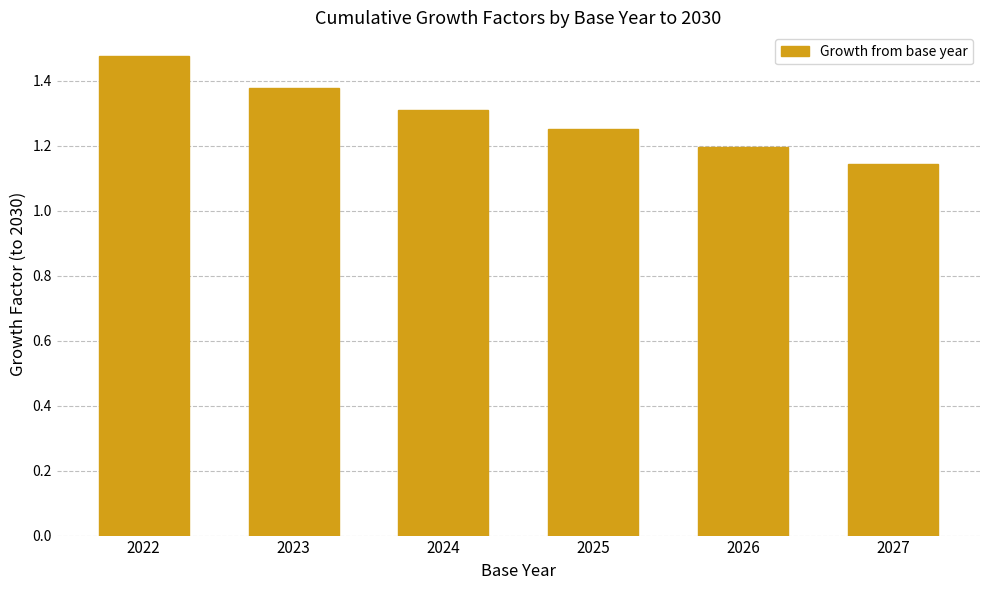

What is the change in value from 2022 to 2025?

-0.2